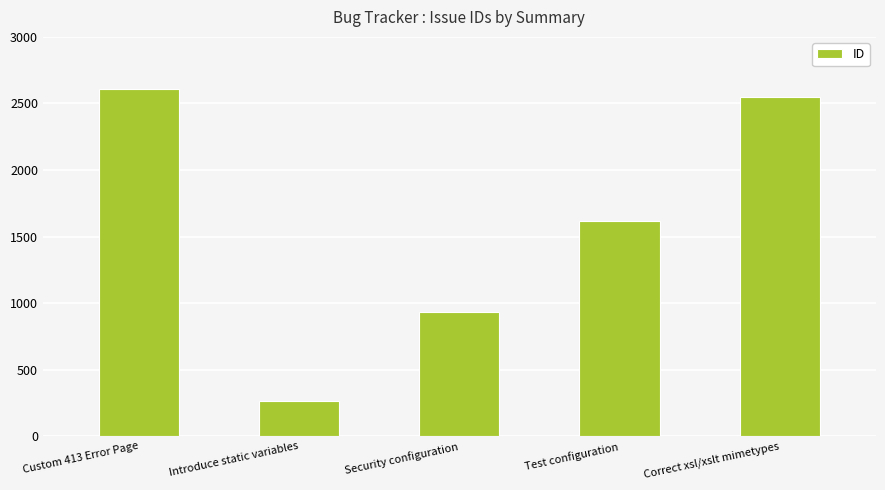

What is the ratio of the value at Correct xsl/xslt mimetypes to the value at Introduce static variables?

9.6